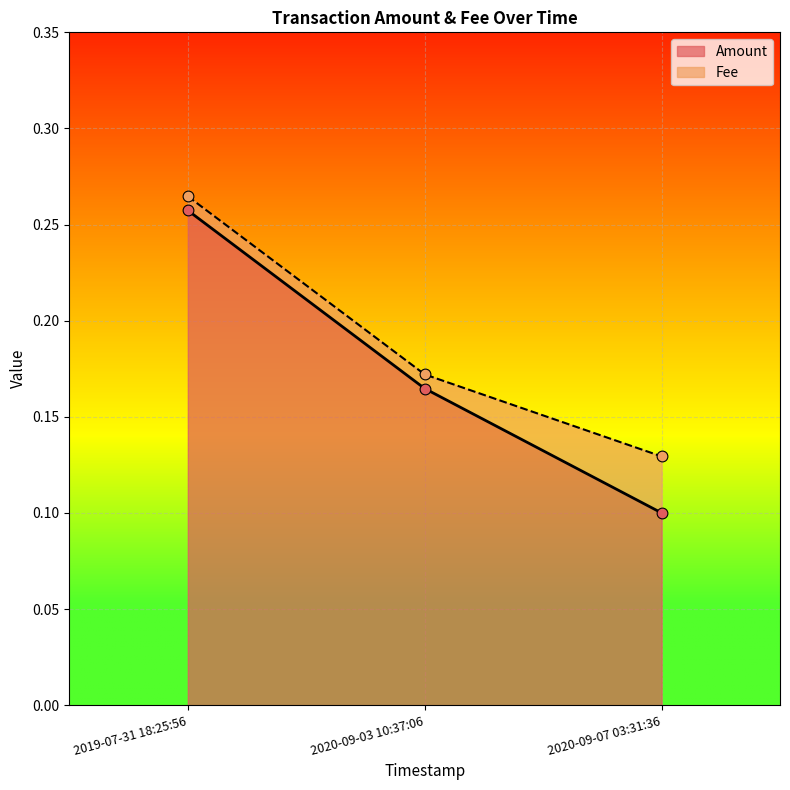

What is the change in value from 2019-07-31 18:25:56 to 2020-09-03 10:37:06?

-0.1